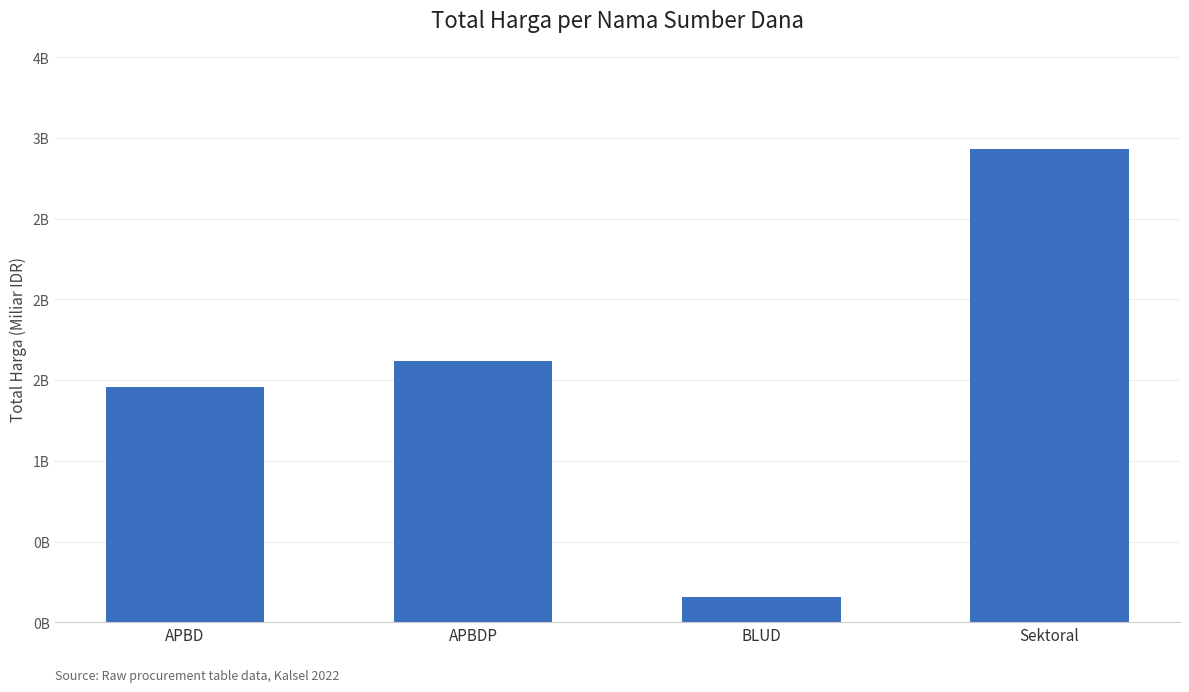

What is the difference between the second highest and minimum values?

1.5